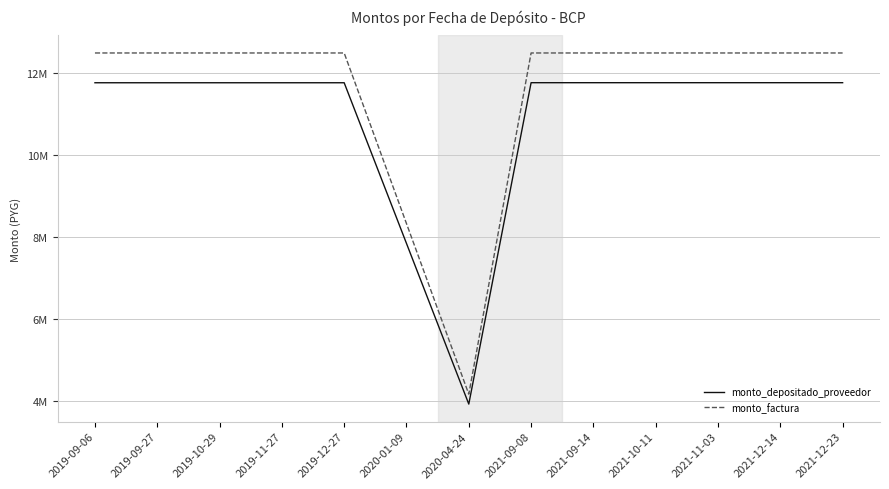

What is the highest value of the monto_depositado_proveedor series?

11769381